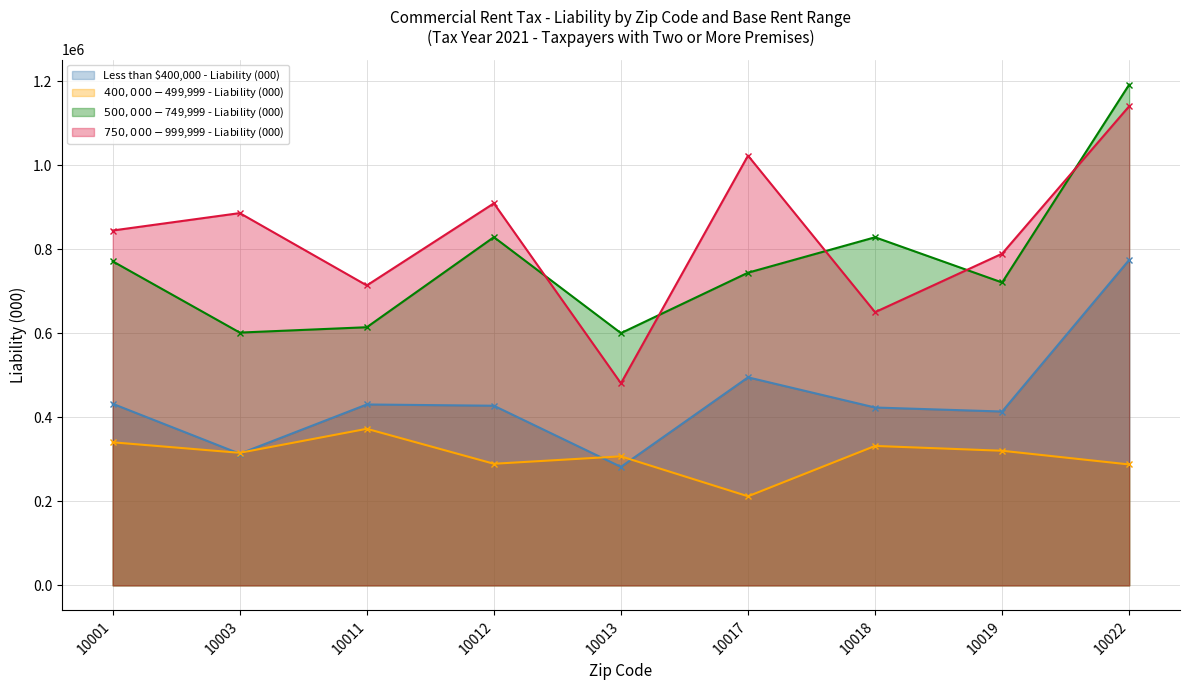

Where is $500,000 - $749,999 - Liability (000) nearest to the value 896170?

10012